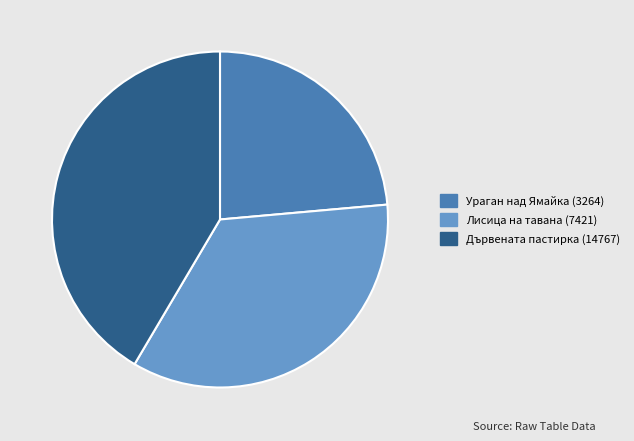

Between Лисица на тавана (7421) and Ураган над Ямайка (3264), which is larger?

Лисица на тавана (7421)